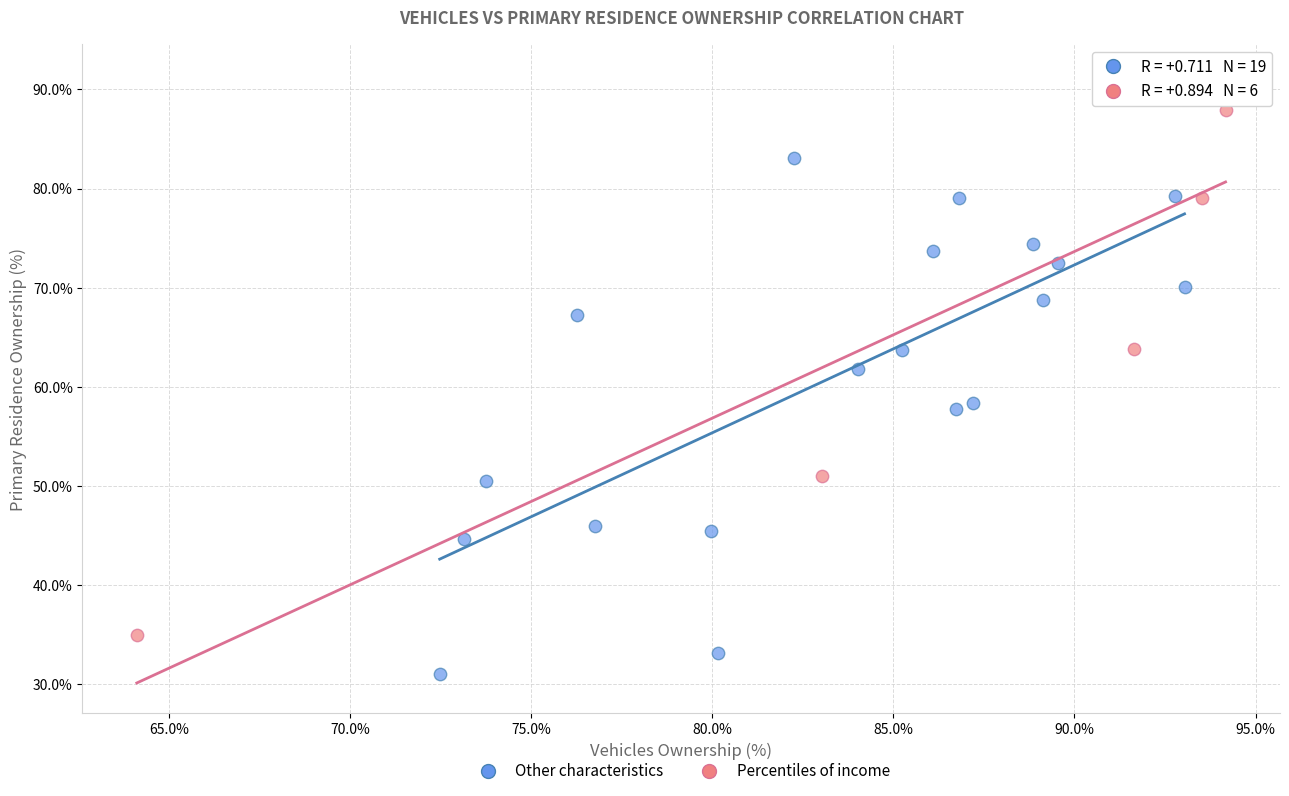

What are all the series names shown in the legend?

Other characteristics, Percentiles of income